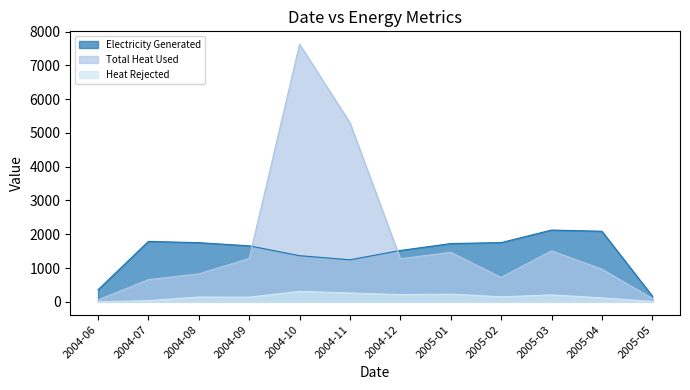

What is the value of the Heat Rejected point at the 12th from the left?

9.6